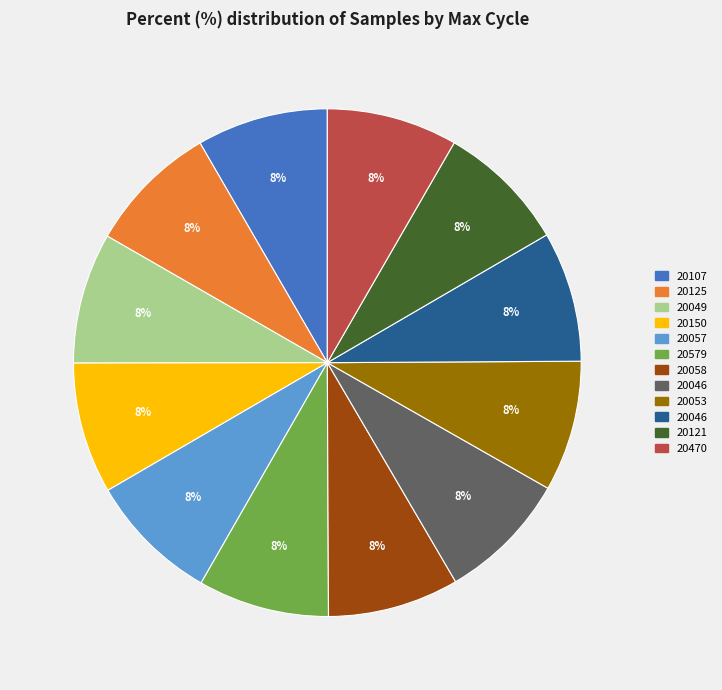

To the nearest percent, what is the average slice percentage?

8%